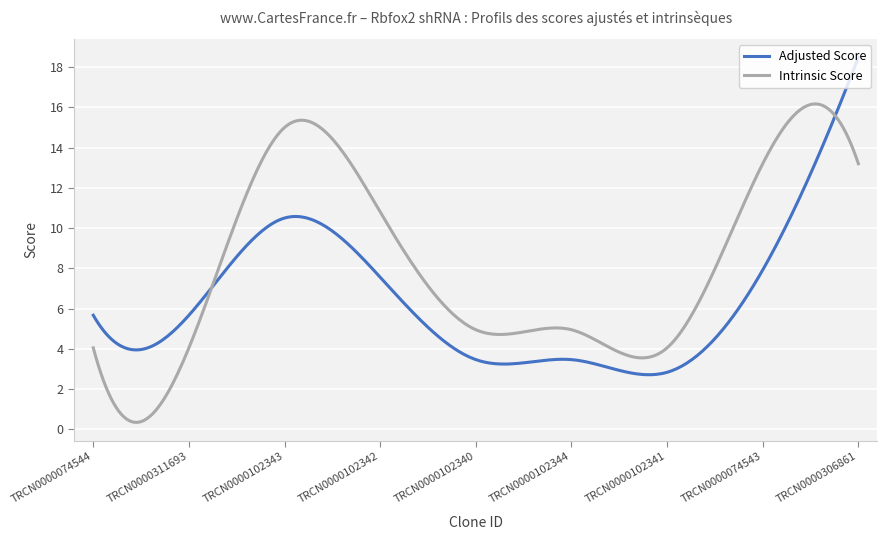

How many times do Intrinsic Score and Adjusted Score cross each other?

2